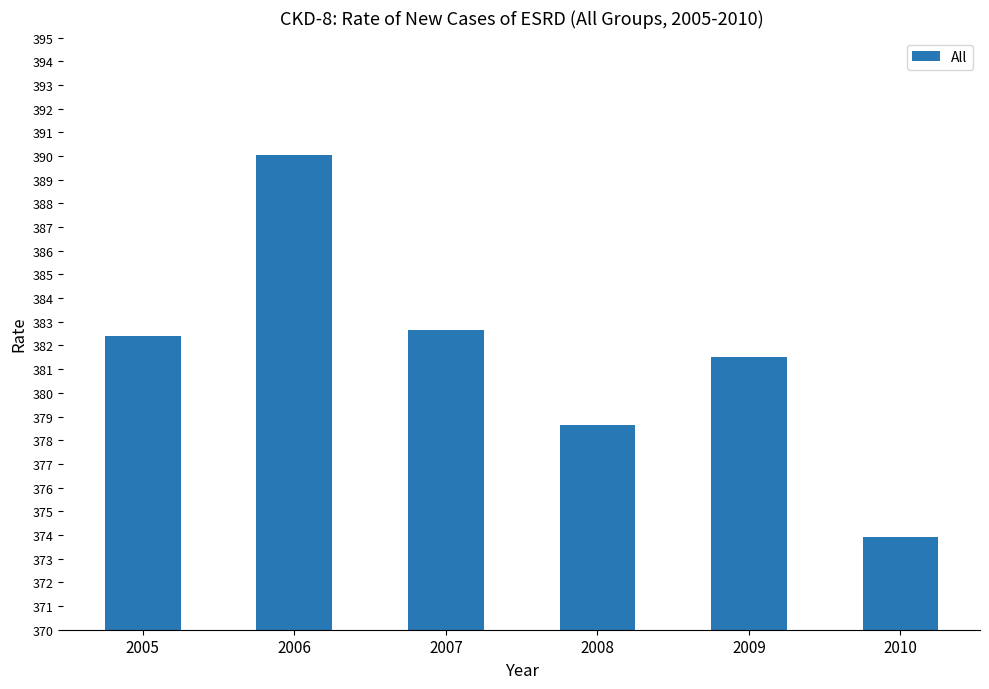

What is the smallest value displayed?

373.9